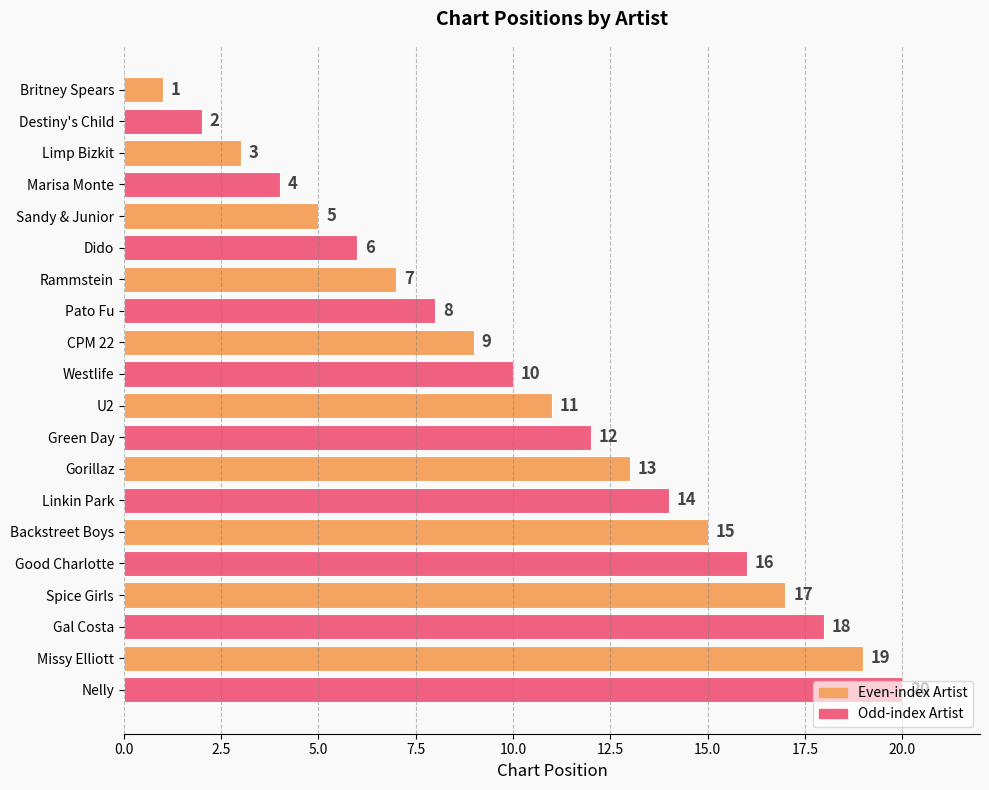

The chart shows a value of 14 at Pato Fu. True or false?

False